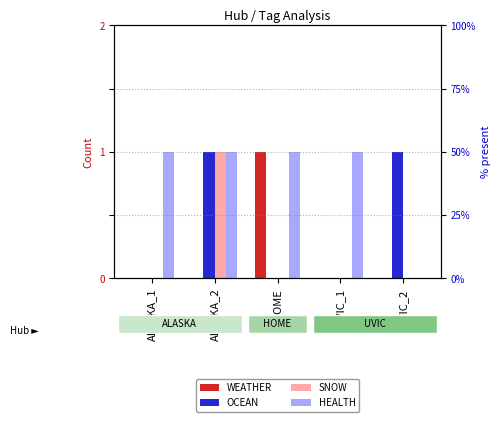

What position from the left is ALASKA_1?

1